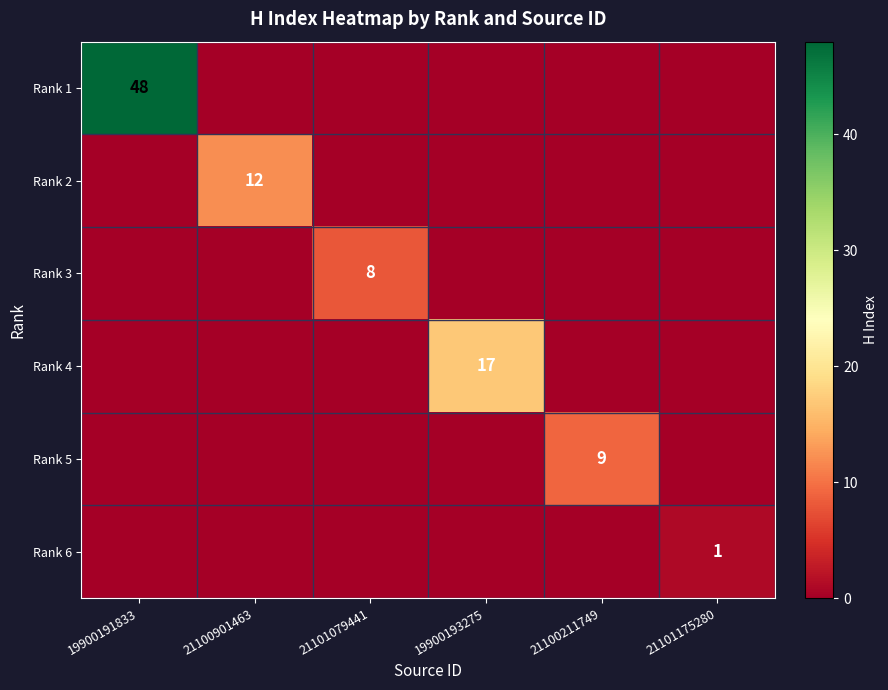

The Rank 1 series shows 16 at 19900191833. True or false?

False